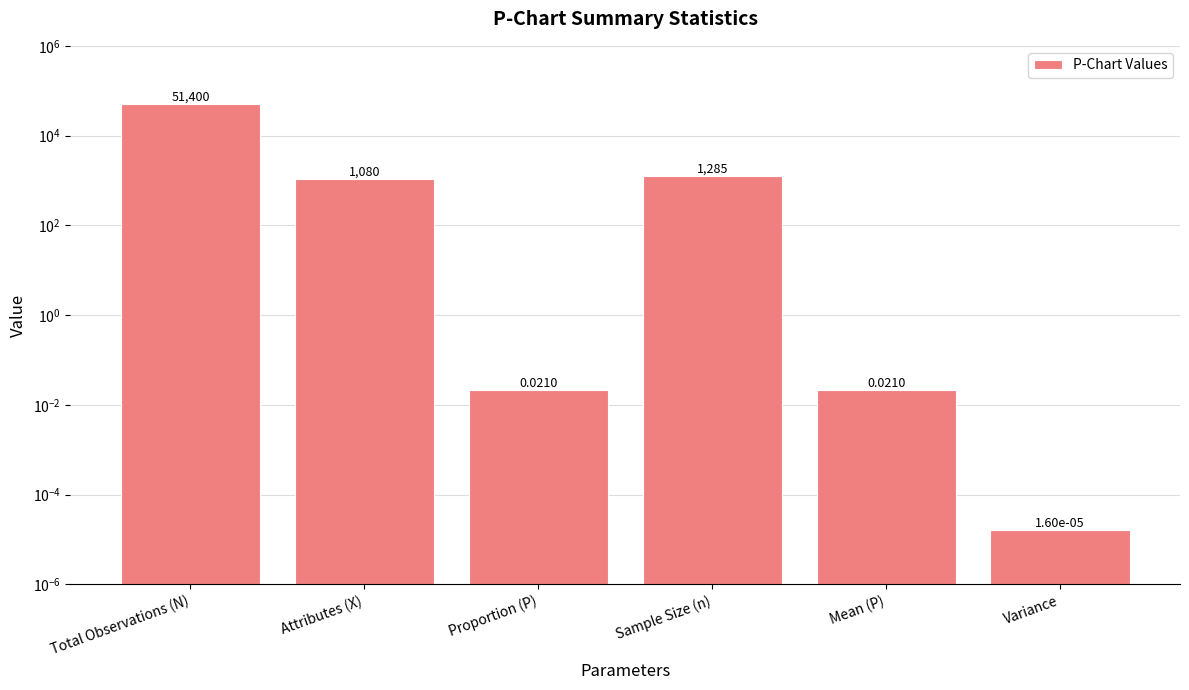

Reading left to right, what are all the values shown in this chart?

Total Observations (N)=51400.0	Attributes (X)=1080.0	Proportion (P)=0.0	Sample Size (n)=1285.0	Mean (P)=0.0	Variance=0.0